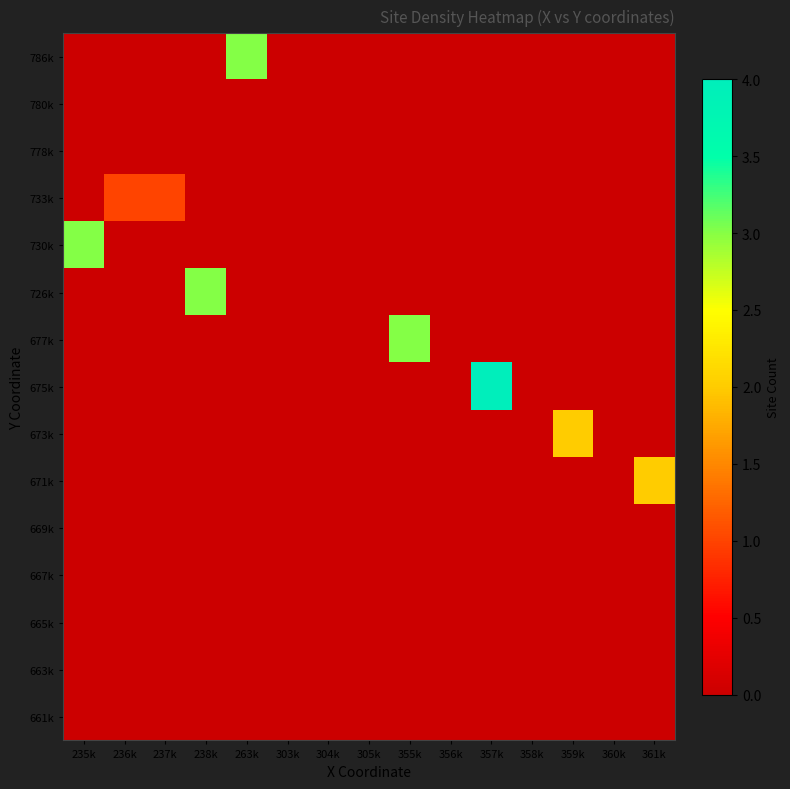

What is the spread (max minus min) of values at 235k?

3